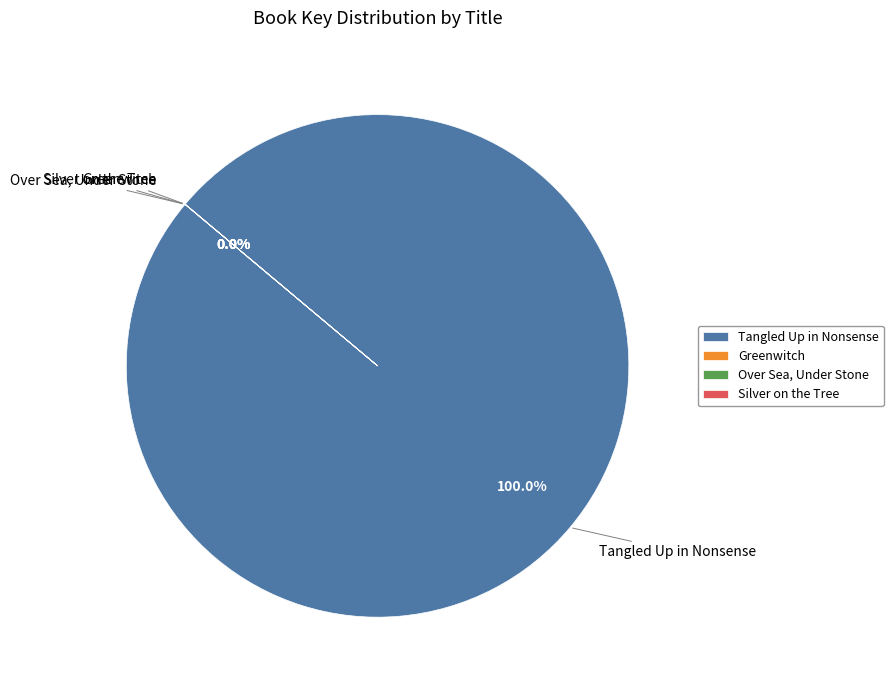

Does any single category account for the majority?

Yes